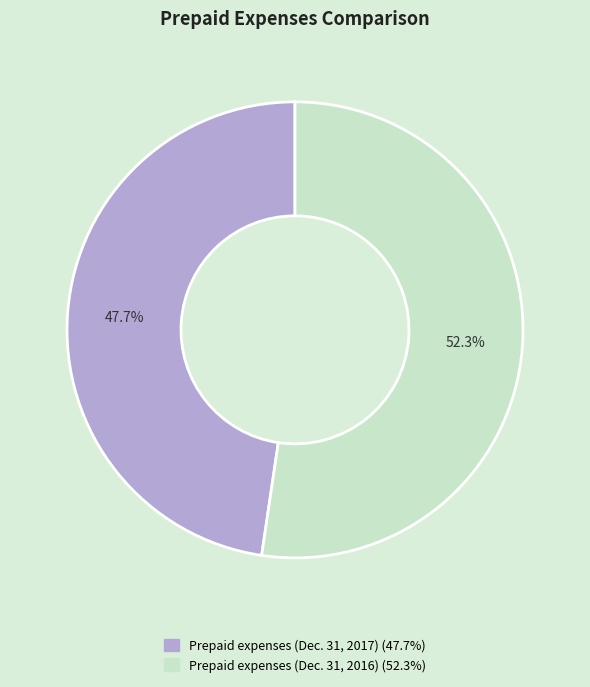

Combined, what portion of the pie is Prepaid expenses (Dec. 31, 2016) and Prepaid expenses (Dec. 31, 2017)?

100.0%